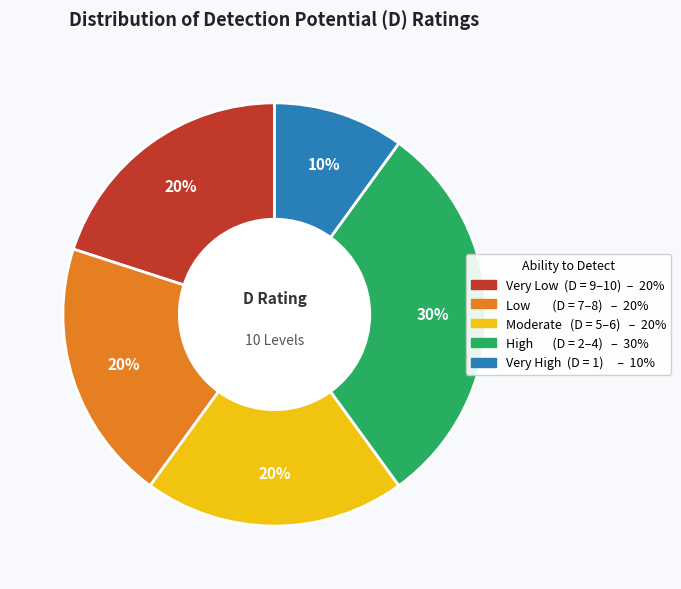

How many segments does this pie chart have?

5